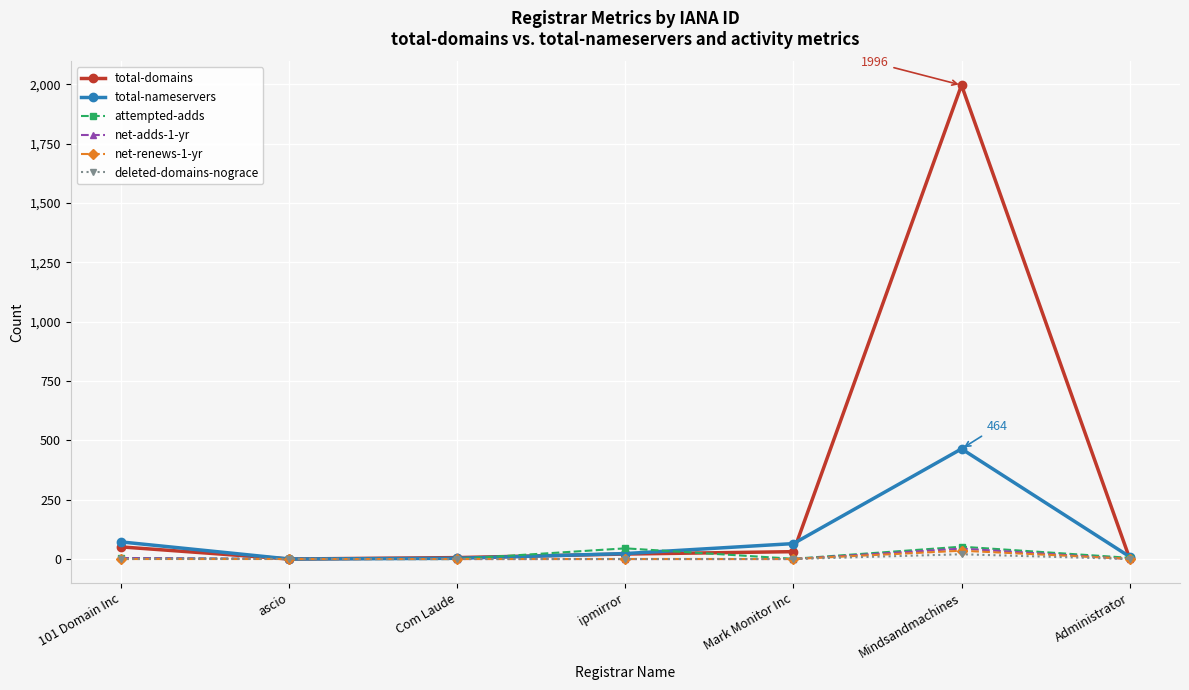

What is the difference between the maximum and minimum values in the attempted-adds series?

52